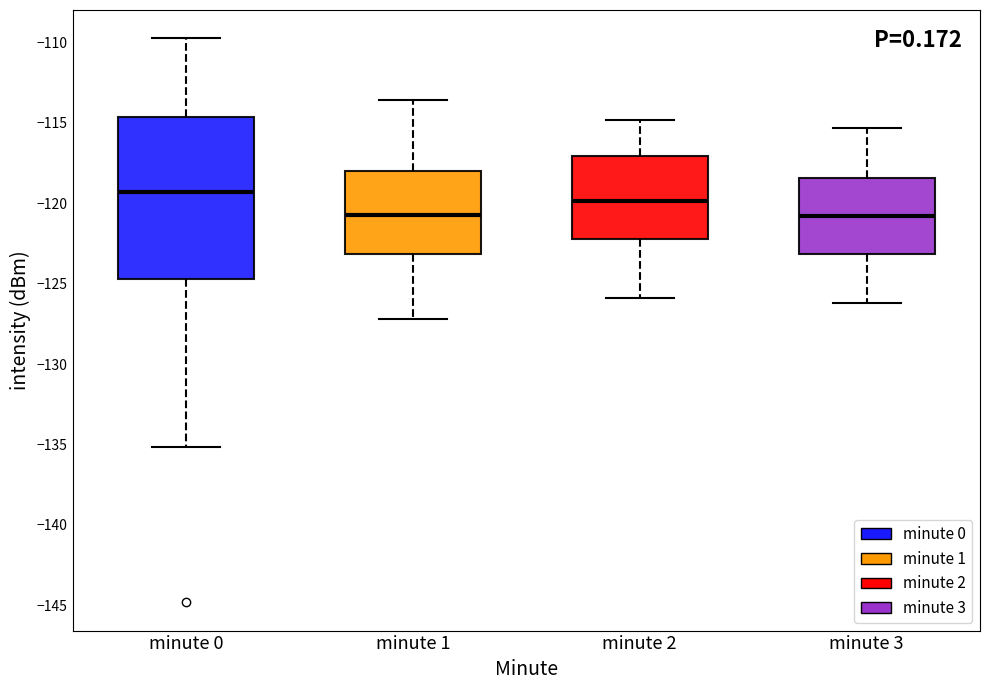

Where is the upper edge of the box for minute 1 on the y-axis? The values are not printed on the chart, so give them approximately, as read against the axis.

-118.0